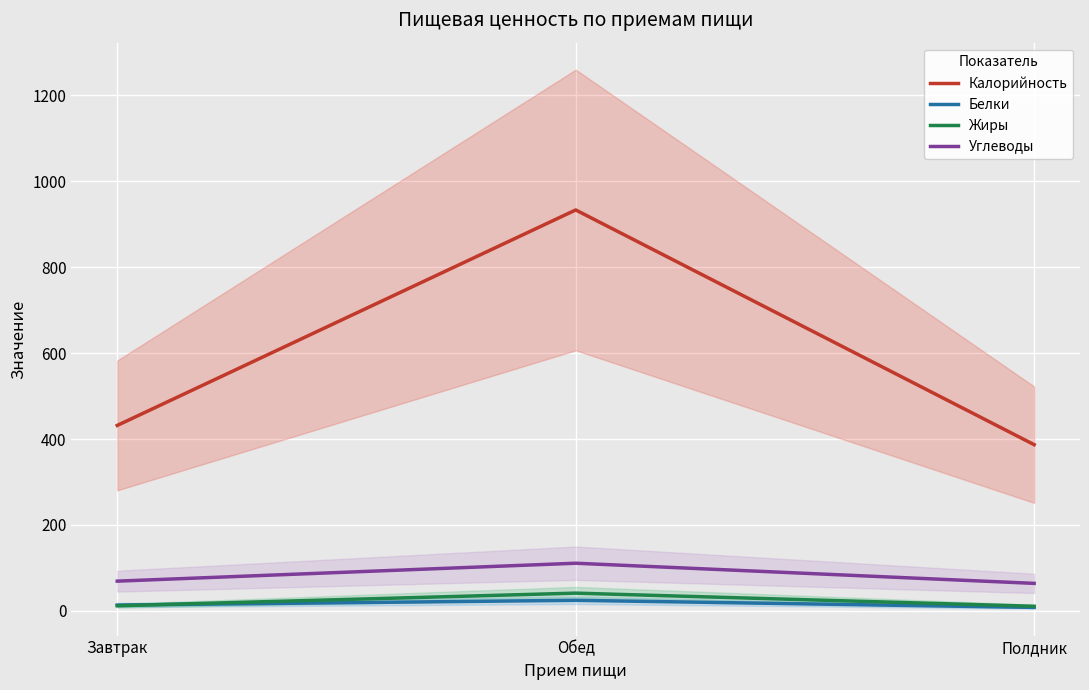

Reading left to right, what are all the values shown in this chart?

Калорийность: 431.7	933.1	386.9
Белки: 13.6	24.7	8.2
Жиры: 12.0	41.4	10.8
Углеводы: 69.3	111.0	64.1